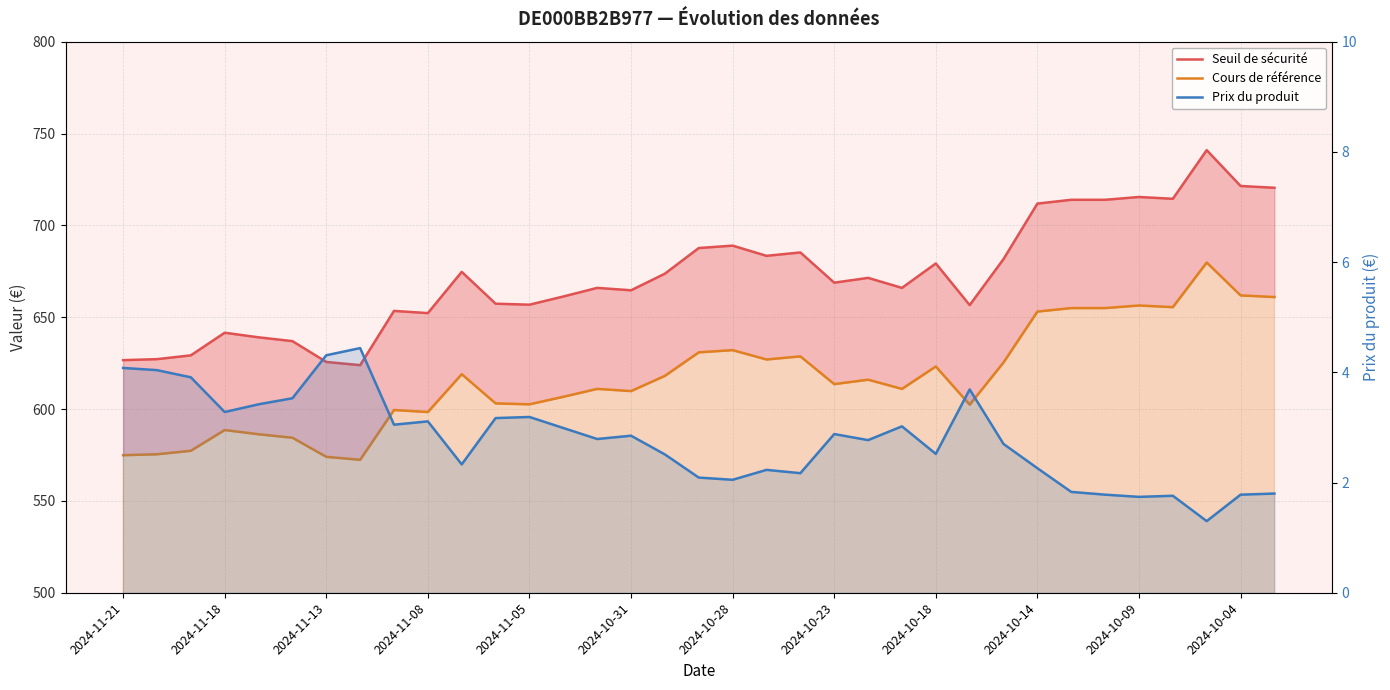

The value of Cours de référence at 29 is 433.1. True or false?

False